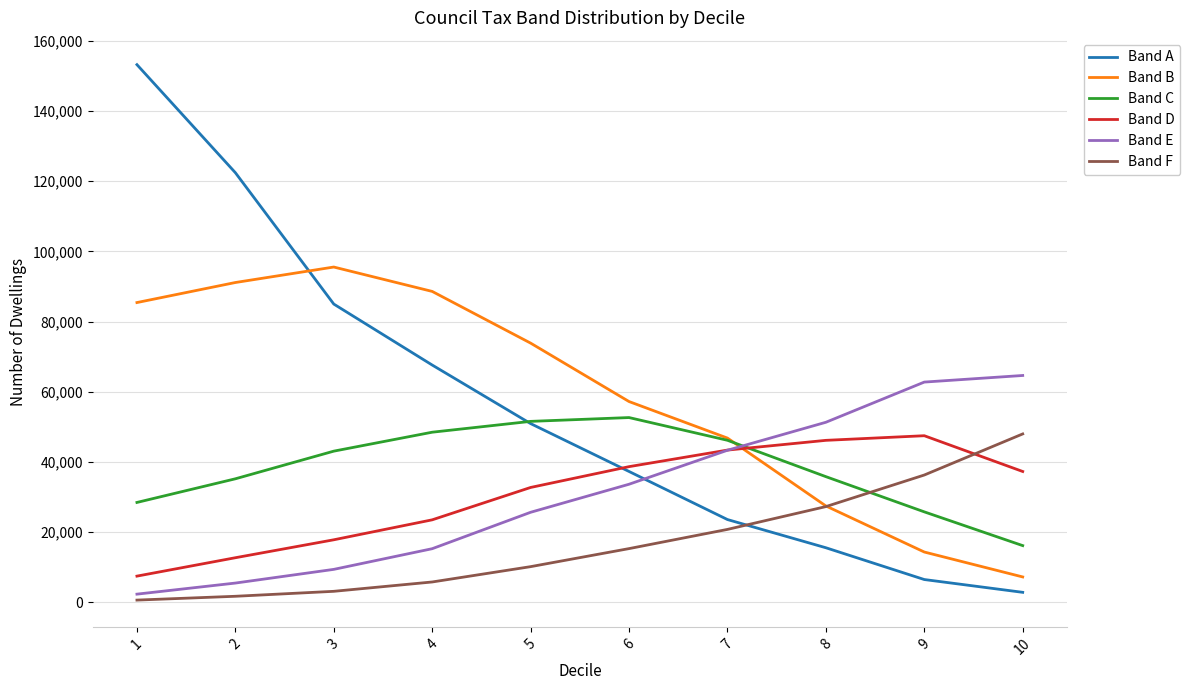

List the labels in order of Band A value, largest first.

1, 2, 3, 4, 5, 6, 7, 8, 9, 10